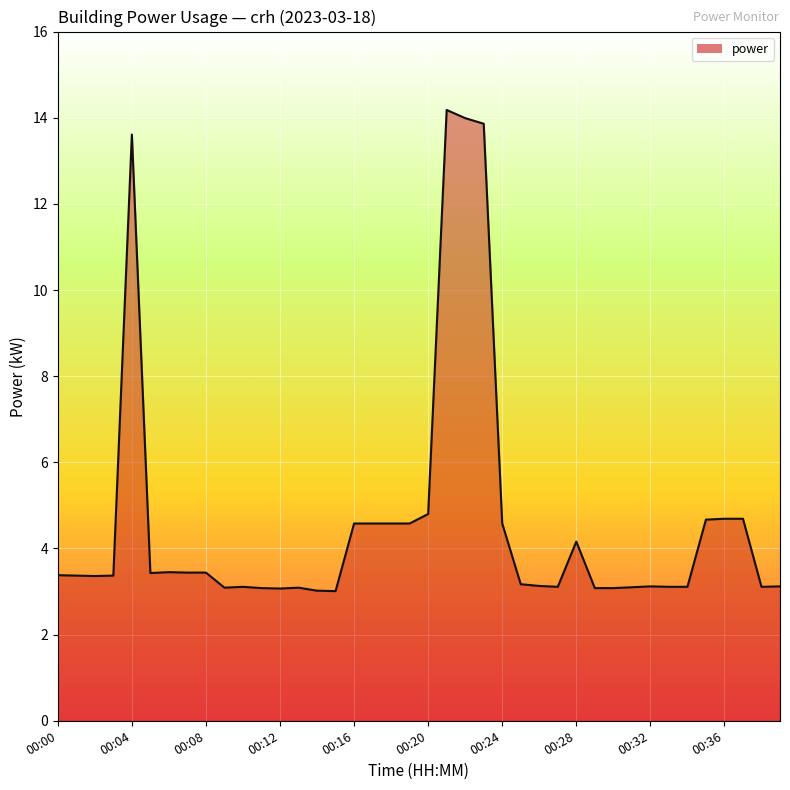

What is the minimum value shown in the chart?

3.0